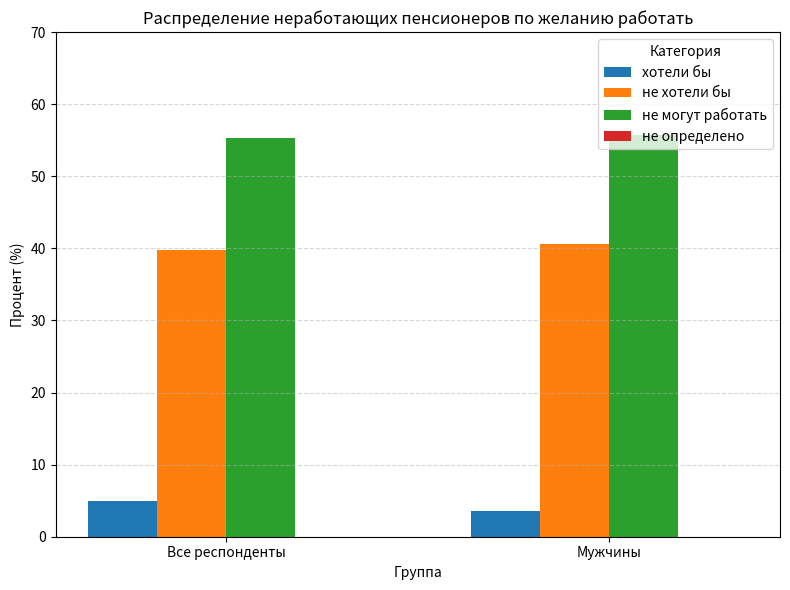

What is the maximum value shown in the chart?

55.7